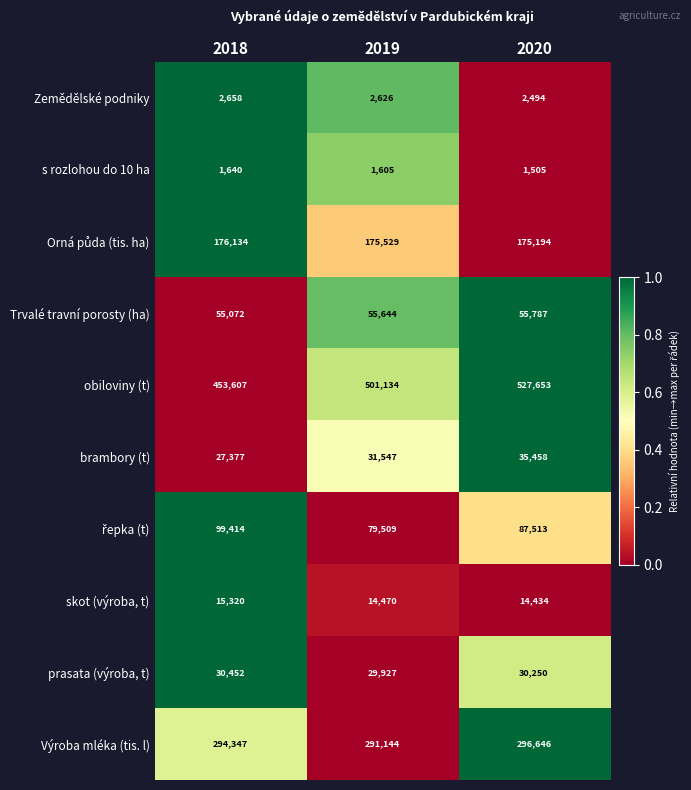

Which series has the largest range (max minus min)?

obiloviny (t)